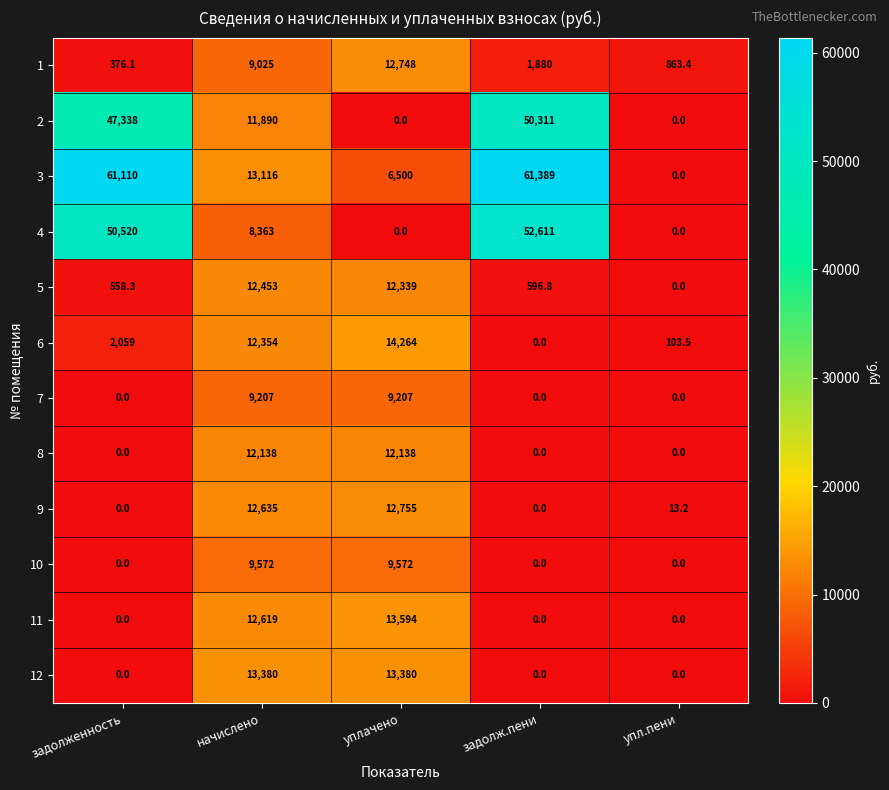

What is the average value of the 8 series?

4855.2